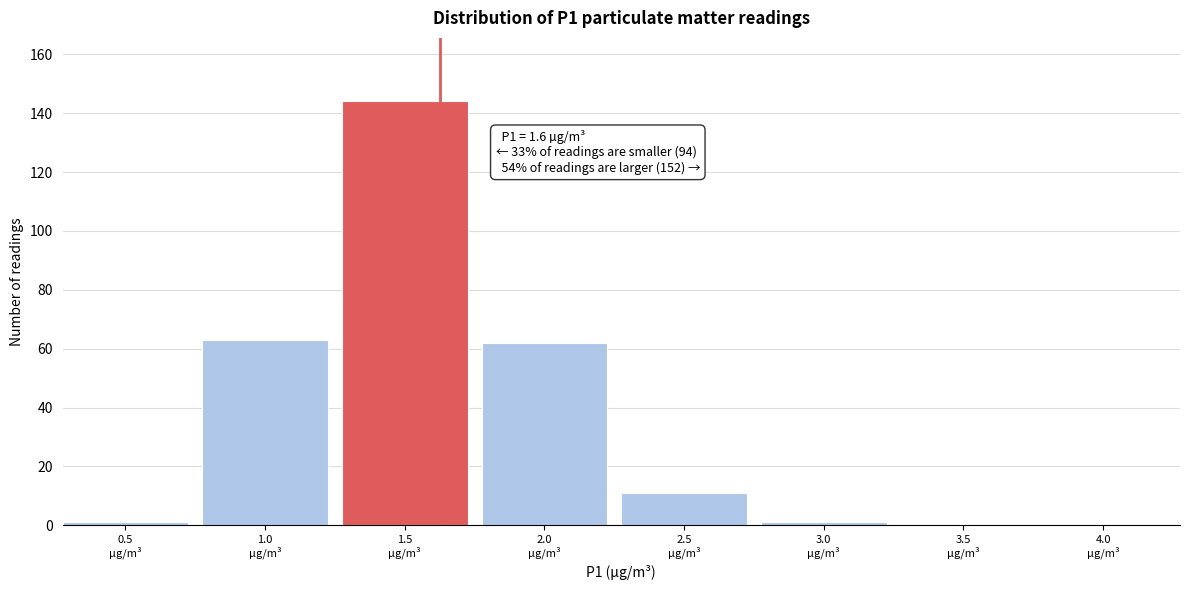

What is the maximum value shown in the chart?

144